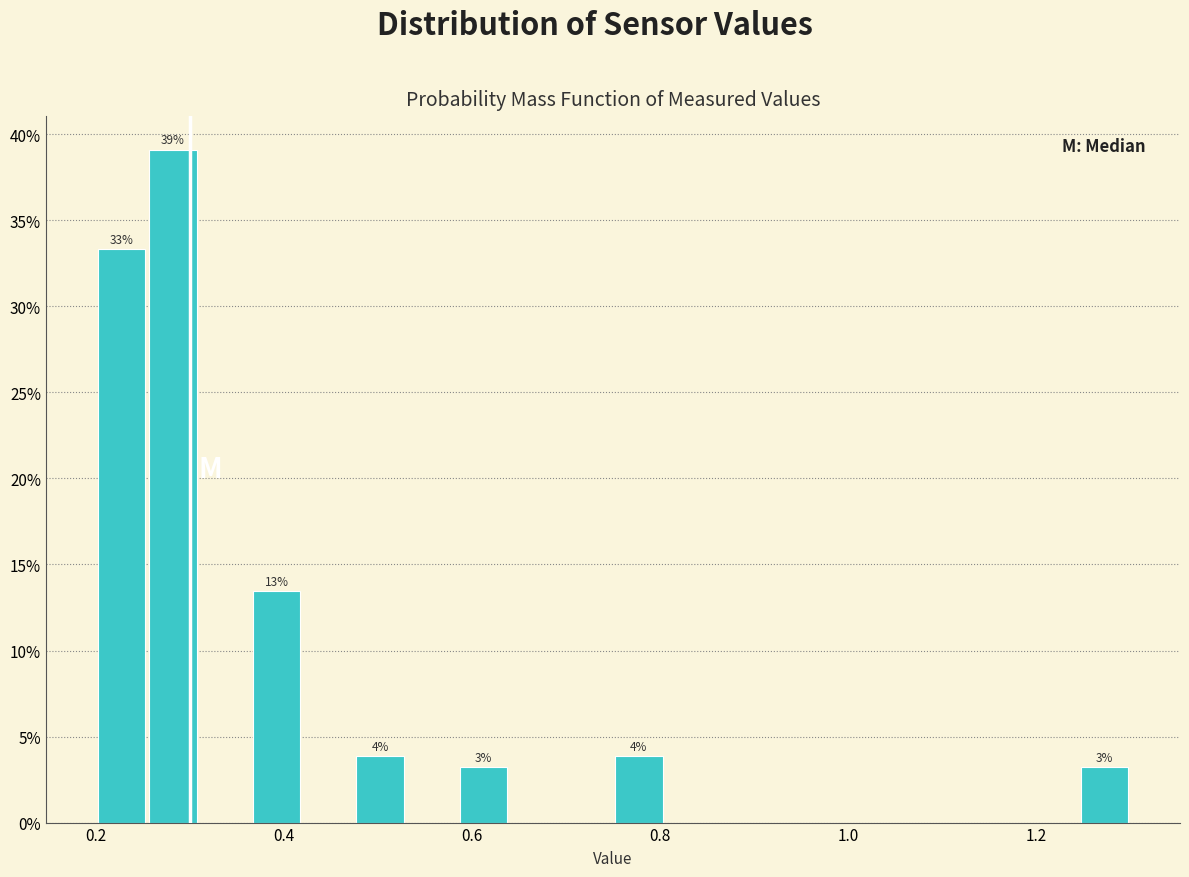

Around what value on the x-axis is the tallest bar? Give the approximate position of its centre, as read against the axis.

0.28